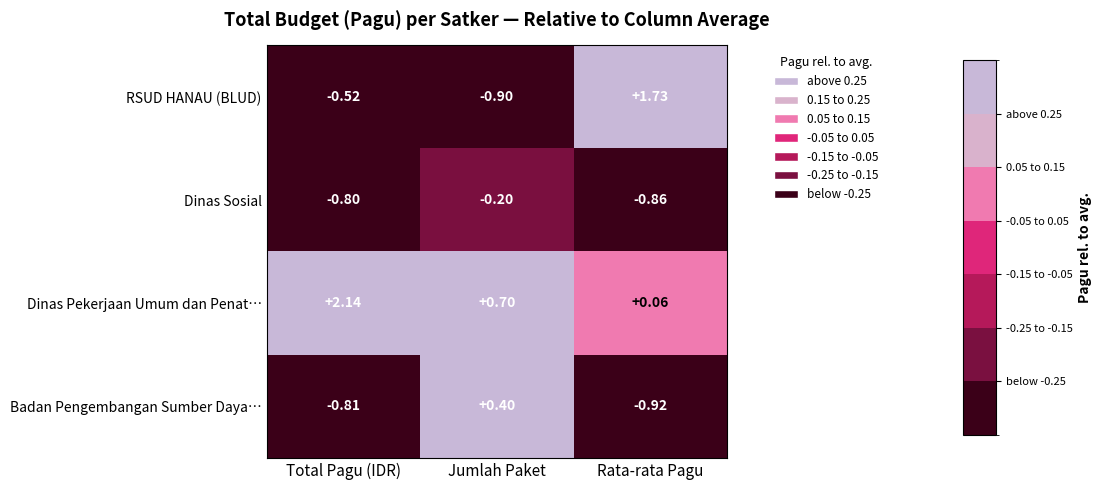

At how many categories does at least one series exceed 0?

3